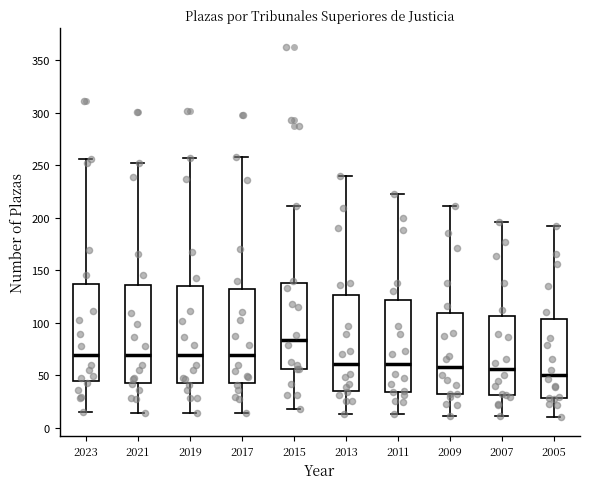

Reading left to right, read every box against the y-axis: the position of its median line, the range the box covers, and the ends of its whiskers. The values are not printed on the chart, so give them approximately, as read against the axis.

2023: median 70, box 45 to 135, whiskers 15 to 255
2021: median 70, box 45 to 135, whiskers 15 to 250
2019: median 70, box 40 to 135, whiskers 15 to 255
2017: median 70, box 45 to 135, whiskers 15 to 260
2015: median 85, box 55 to 140, whiskers 20 to 210
2013: median 60, box 35 to 125, whiskers 15 to 240
2011: median 60, box 35 to 120, whiskers 15 to 225
2009: median 60, box 30 to 110, whiskers 10 to 210
2007: median 55, box 30 to 105, whiskers 10 to 195
2005: median 50, box 30 to 105, whiskers 10 to 190